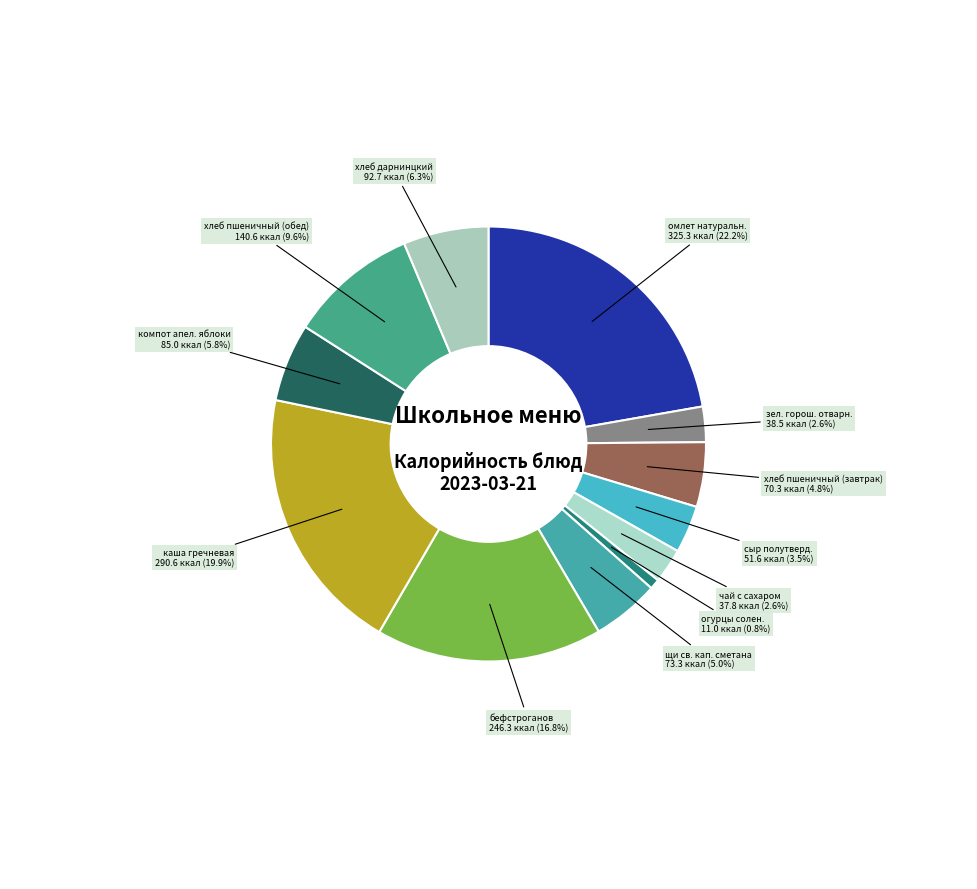

Which category has the biggest portion of the pie?

омлет натуральн.